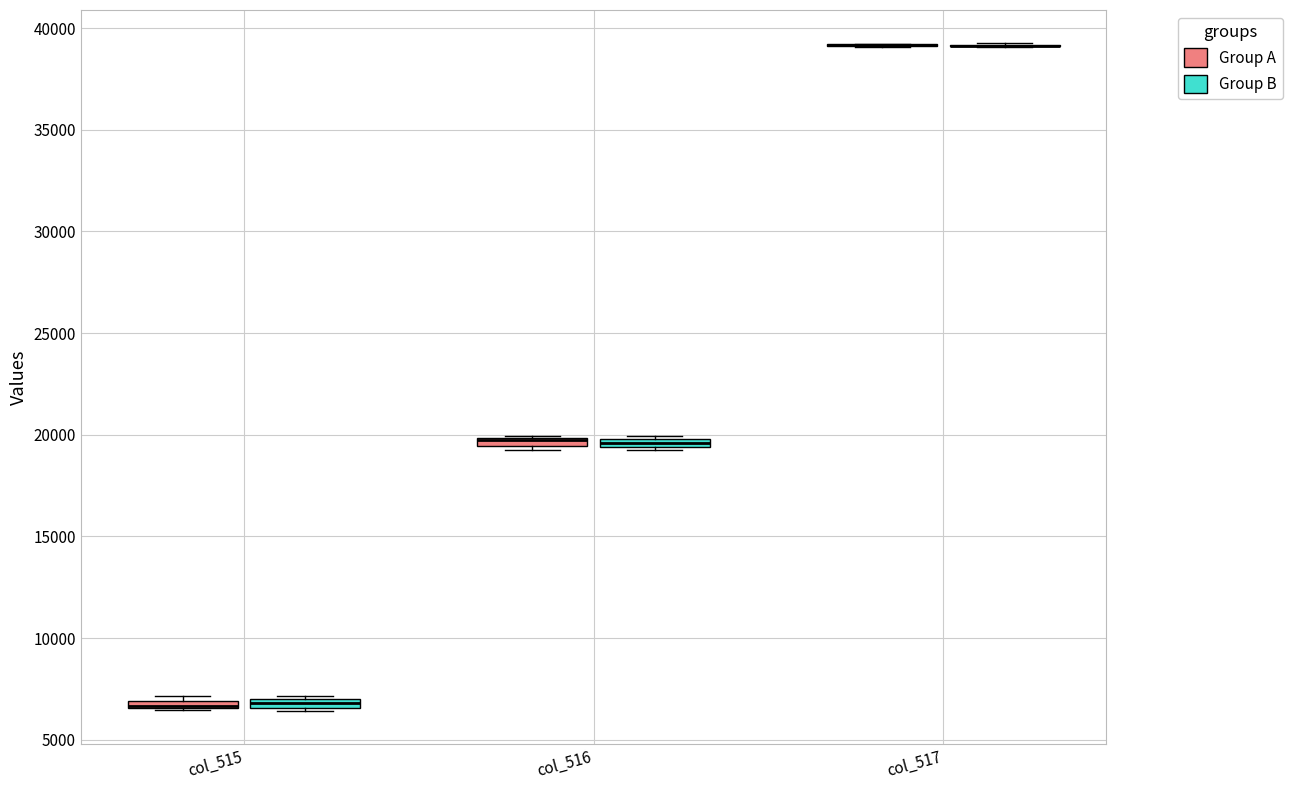

Where is the upper edge of the box for col_516 (Group A) on the y-axis? The values are not printed on the chart, so give them approximately, as read against the axis.

20000